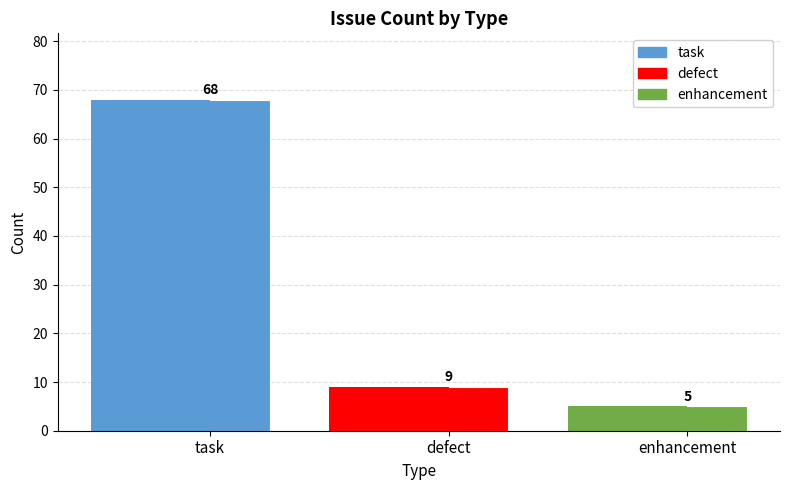

The chart shows a value of 9 at defect. True or false?

True